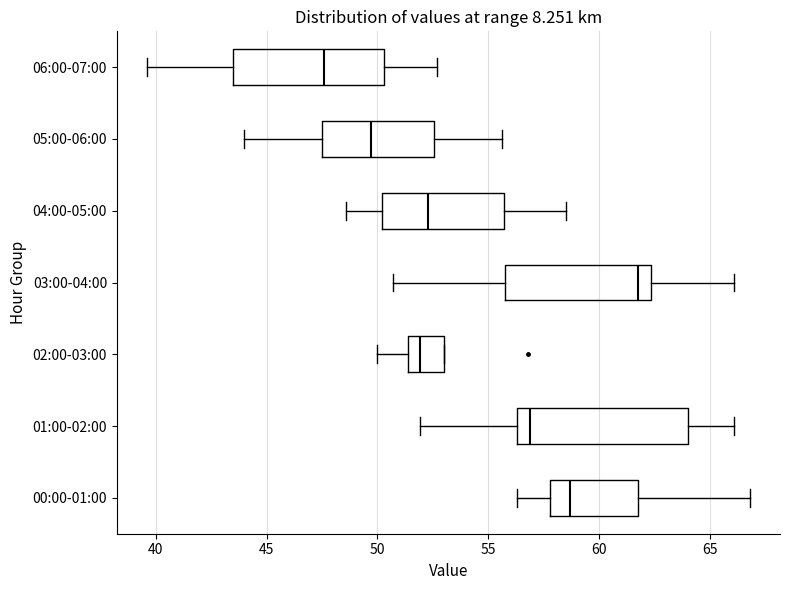

Which box has the furthest to the right median line?

03:00-04:00